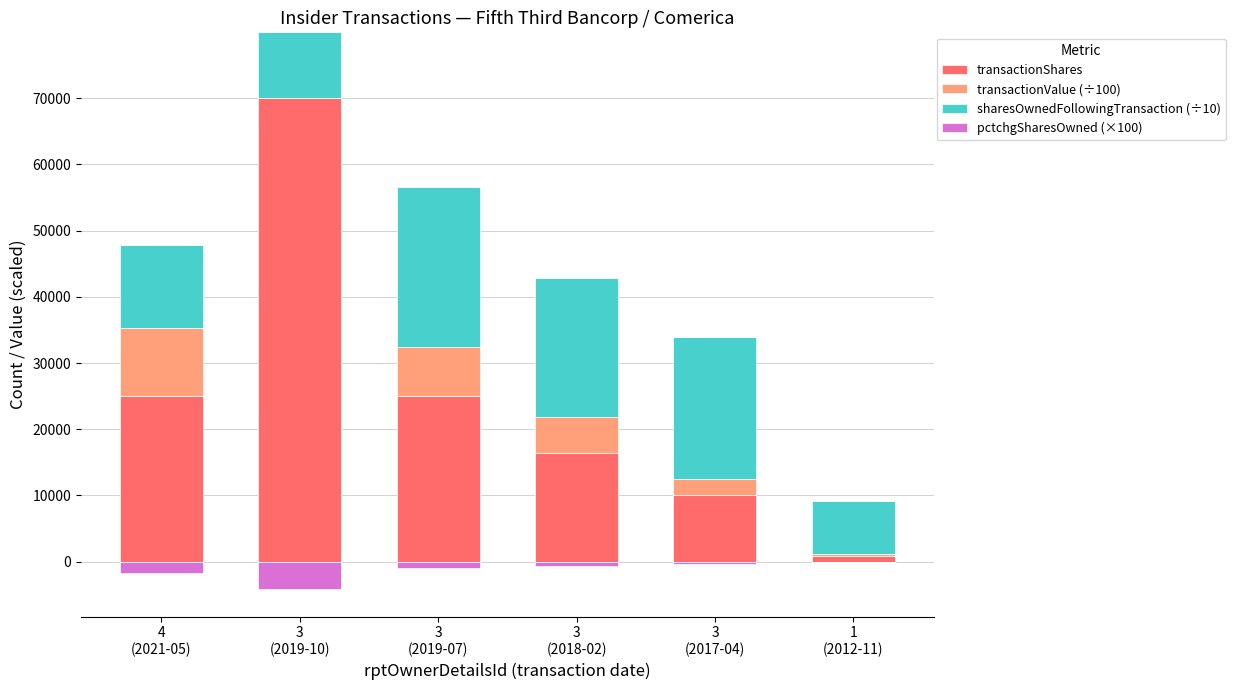

At which category is the sum across all series the highest?

3
(2019-10)